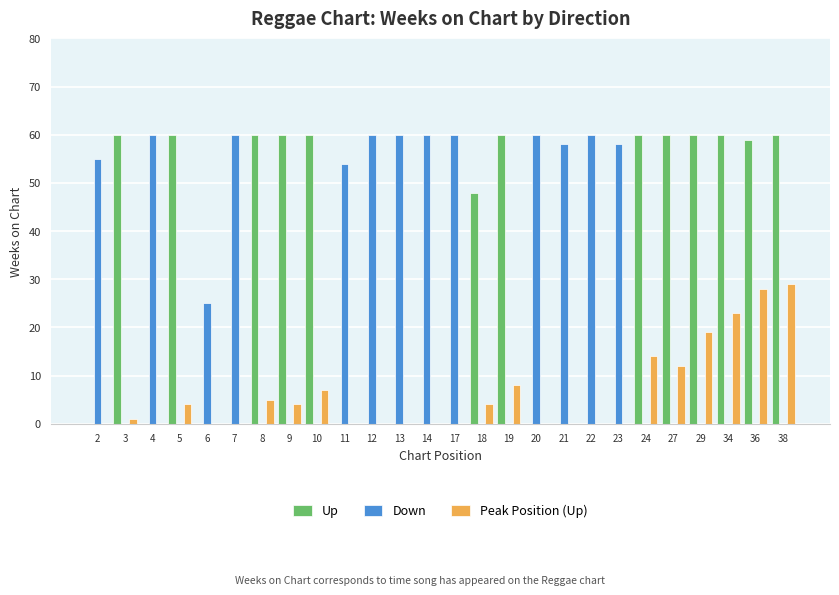

Is the value of Down at 18 greater than the value of Up at 24?

No